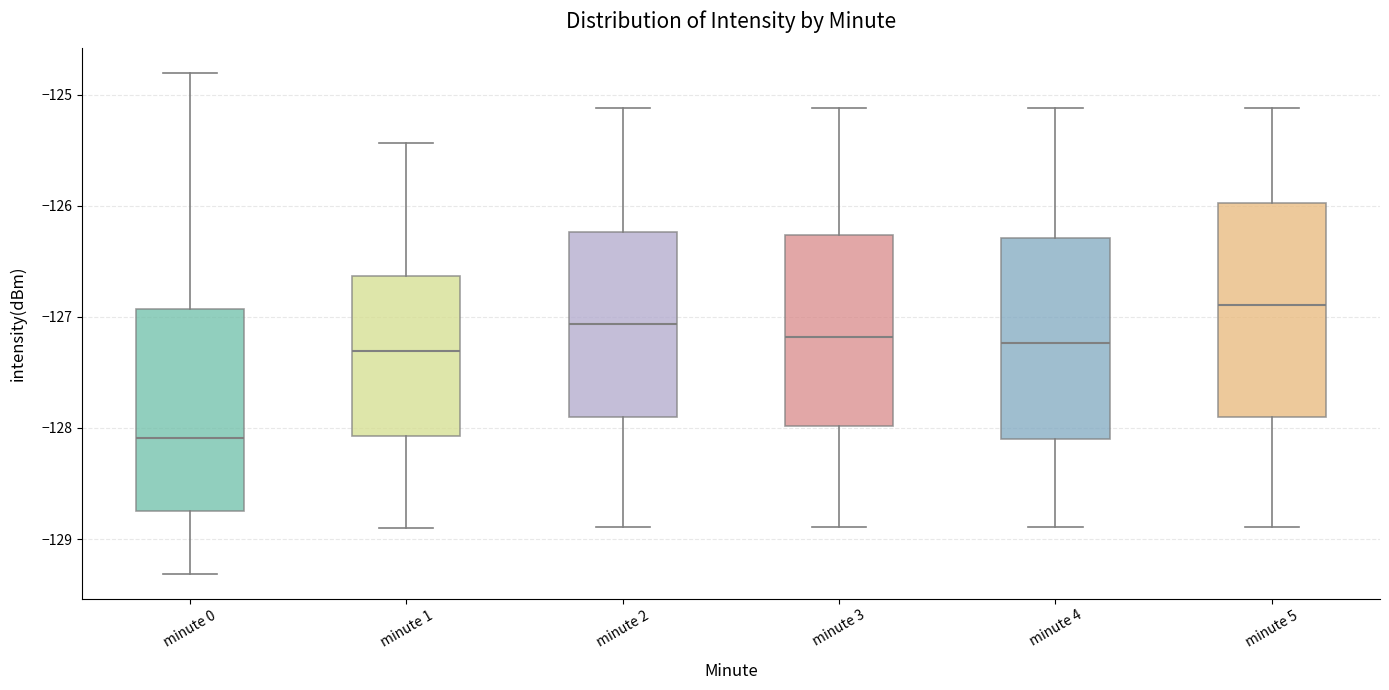

Reading left to right, read every box against the y-axis: the position of its median line, the range the box covers, and the ends of its whiskers. The values are not printed on the chart, so give them approximately, as read against the axis.

minute 0: median -128.1, box -128.7 to -126.9, whiskers -129.3 to -124.8
minute 1: median -127.3, box -128.1 to -126.6, whiskers -128.9 to -125.4
minute 2: median -127.1, box -127.9 to -126.2, whiskers -128.9 to -125.1
minute 3: median -127.2, box -128.0 to -126.3, whiskers -128.9 to -125.1
minute 4: median -127.2, box -128.1 to -126.3, whiskers -128.9 to -125.1
minute 5: median -126.9, box -127.9 to -126.0, whiskers -128.9 to -125.1